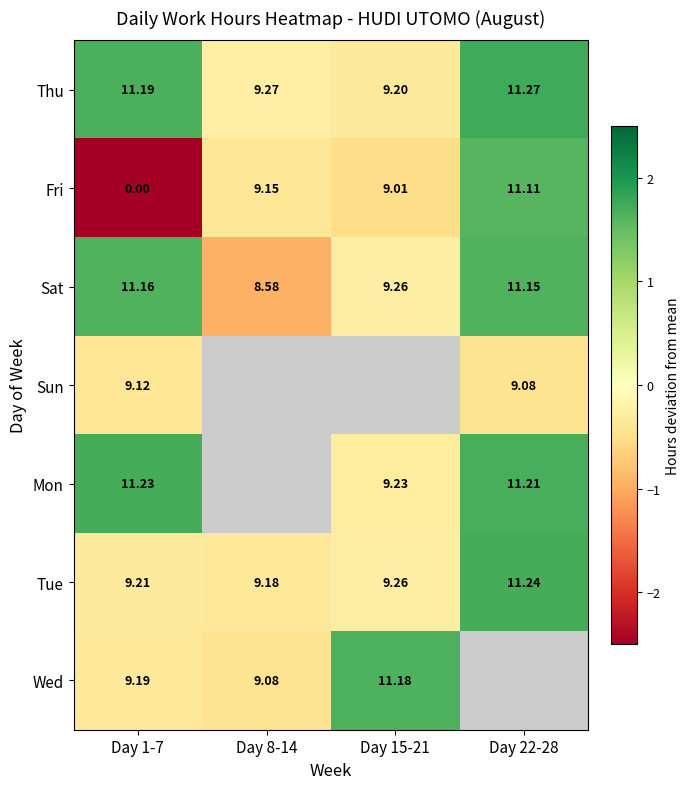

At how many categories does at least one series exceed -4?

4